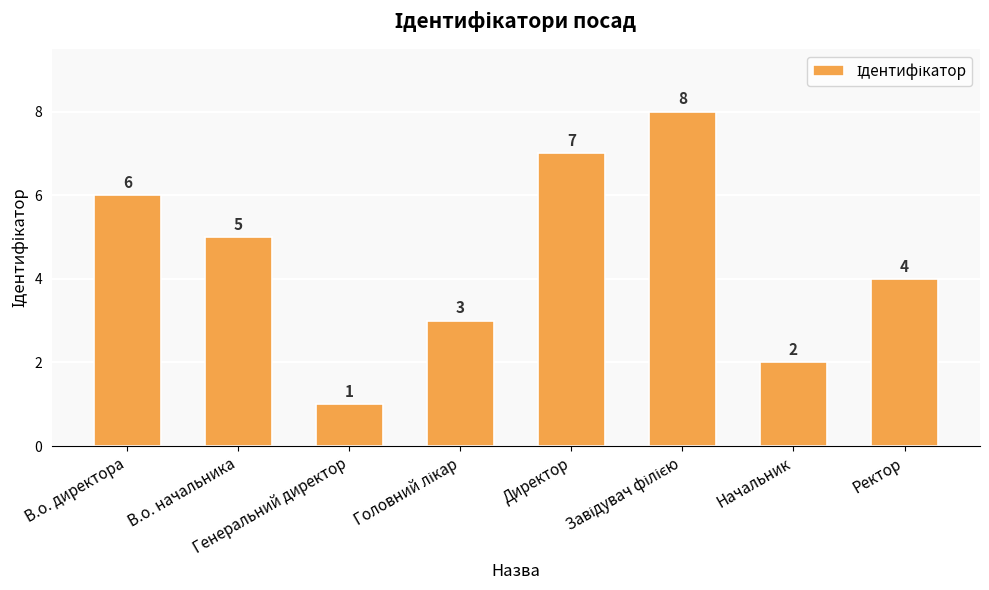

What is the label of the 1st bar from the left?

В.о. директора